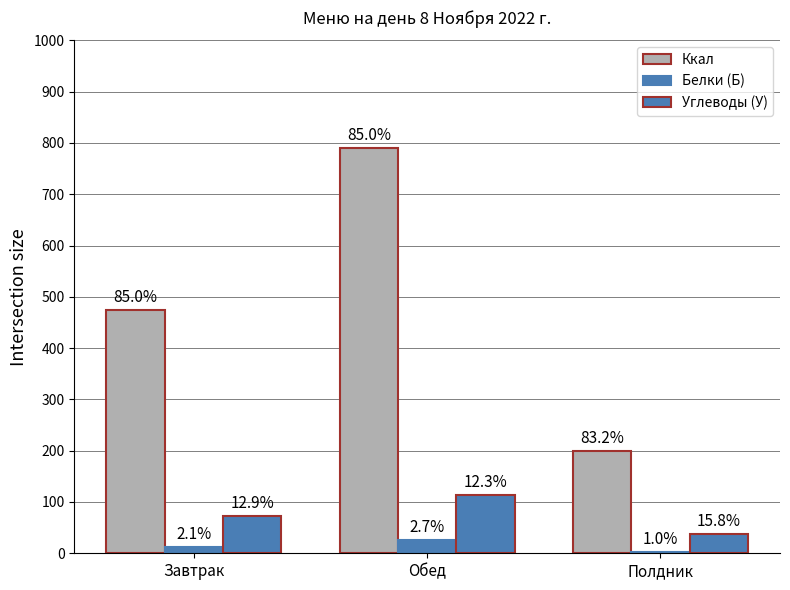

What is the difference between the Ккал values at Обед and Завтрак?

314.8